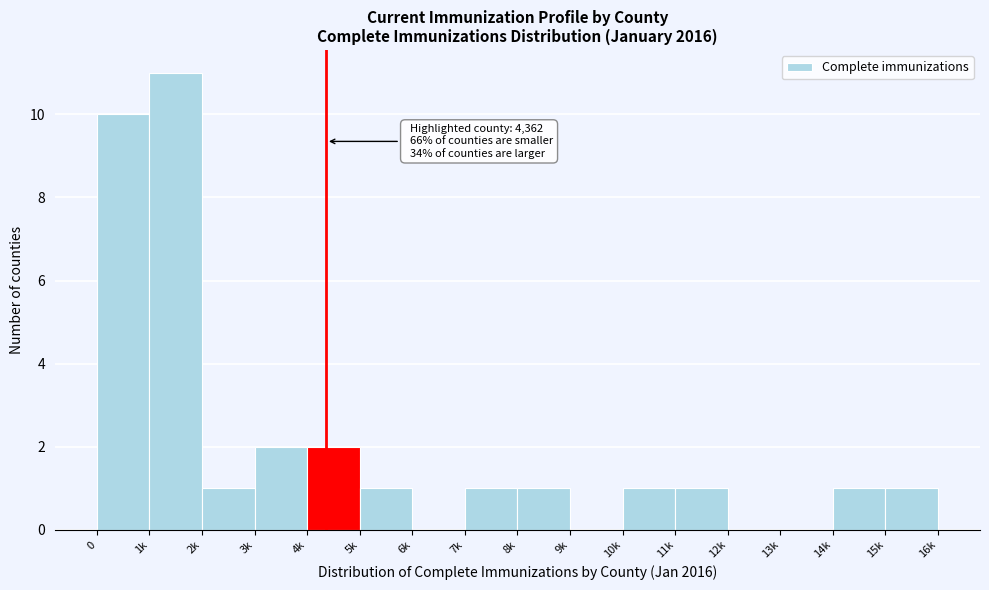

Reading left to right, extract all data points from this chart.

0=10	1k=11	2k=1	3k=2	4k=2	5k=1	6k=0	7k=1	8k=1	9k=0	10k=1	11k=1	12k=0	13k=0	14k=1	15k=1